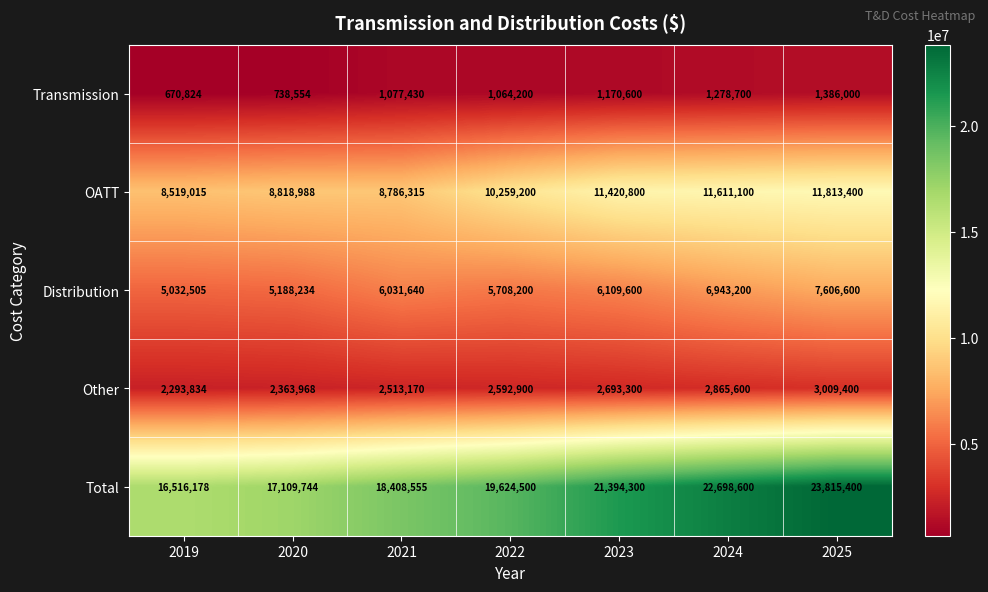

How many data points does each series have?

7